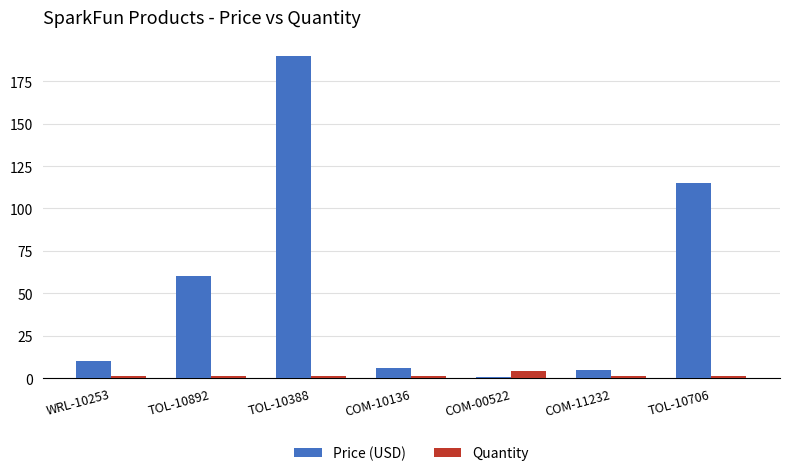

True or false: Price (USD) has a value of 272.6 at TOL-10388.

False